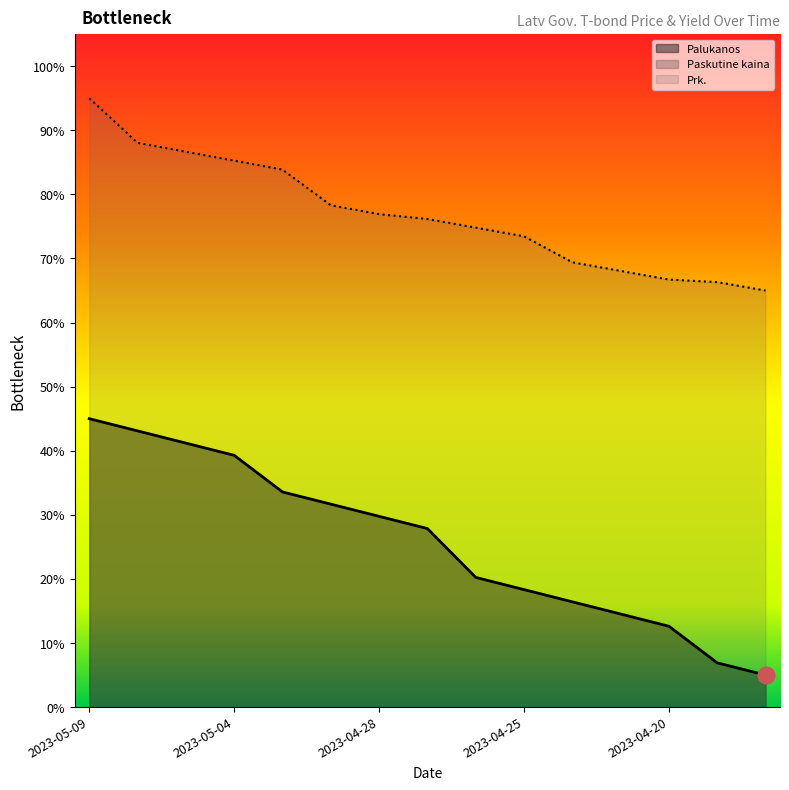

What position from the right is 2023-04-28?

9